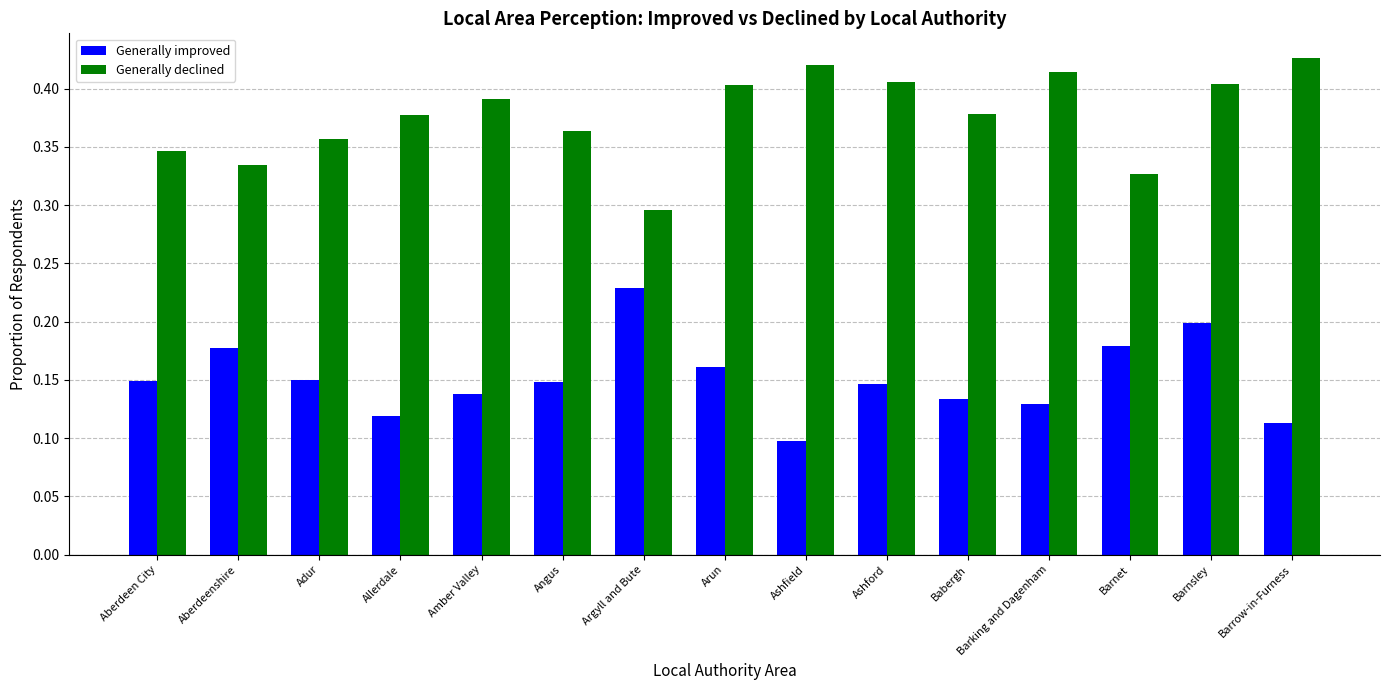

Which label corresponds to the smallest value in the chart?

Ashfield